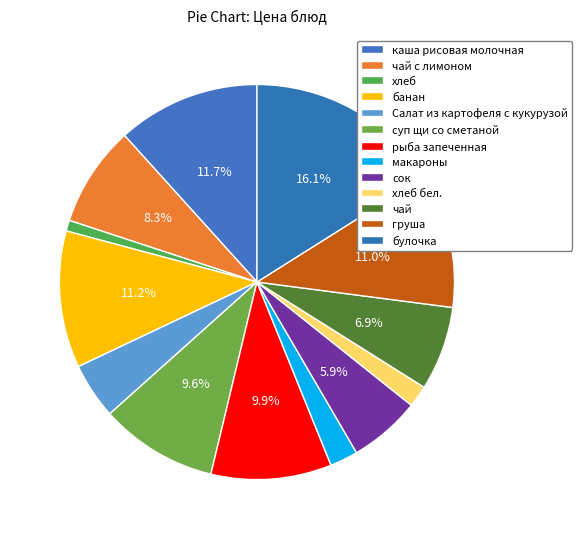

What is the ratio of the value at Салат из картофеля с кукурузой to the value at груша?

0.4